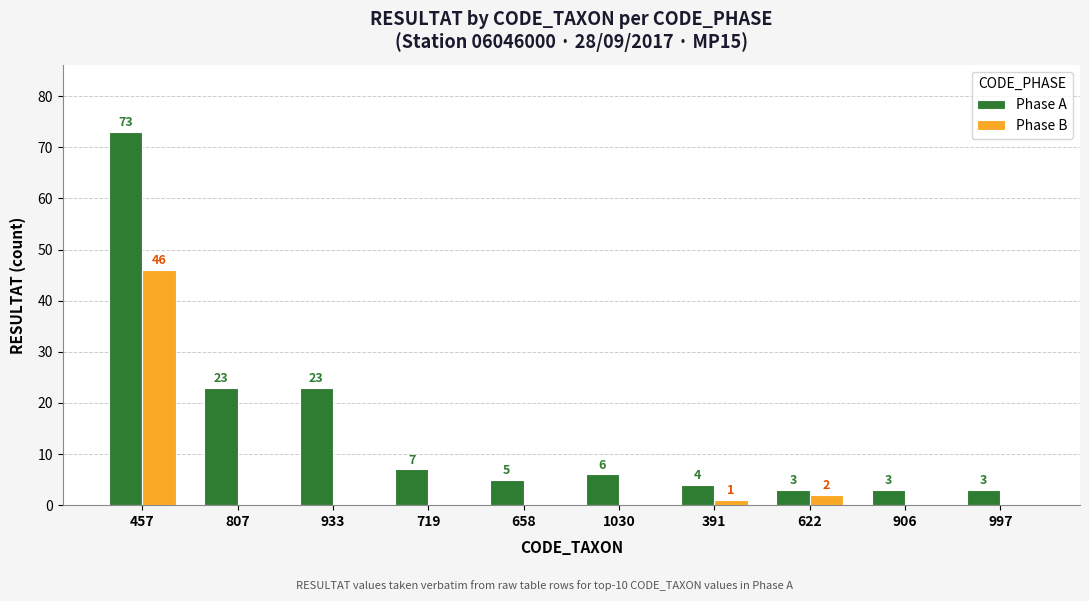

Between 719 and 658, which series saw the biggest shift?

Phase A